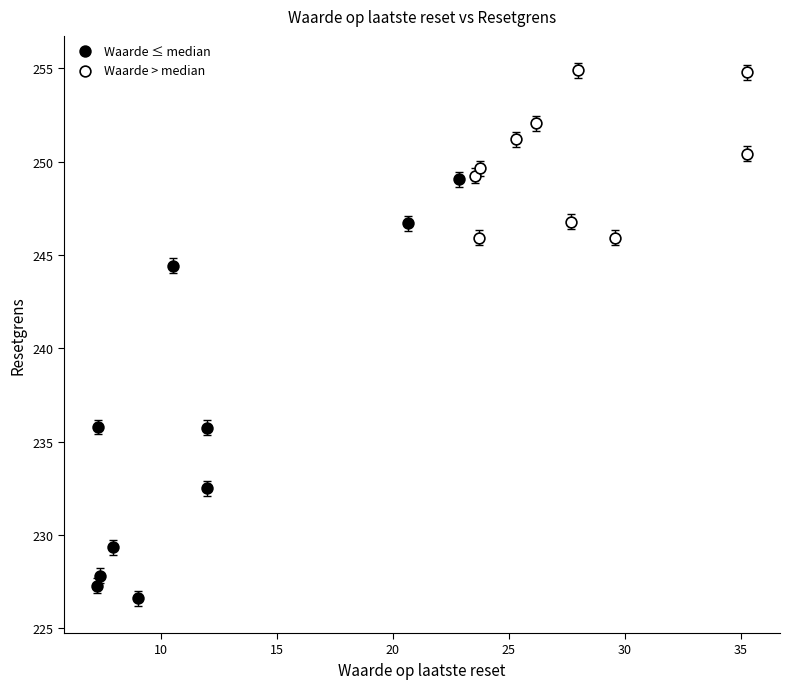

Which series contains the highest Y value?

Waarde > median